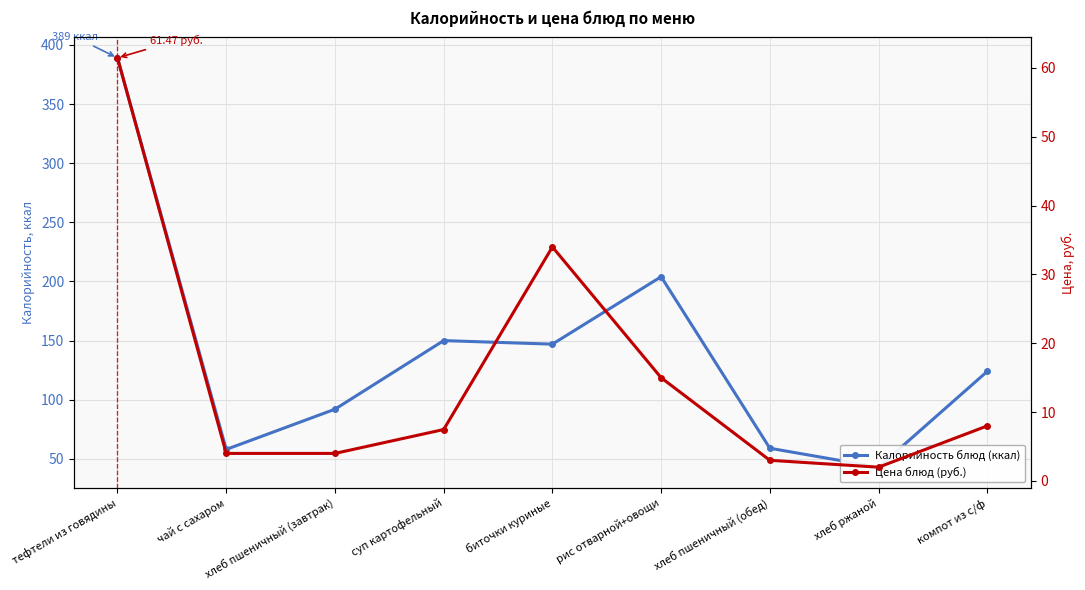

Which series has the widest spread of values?

Калорийность блюд (ккал)